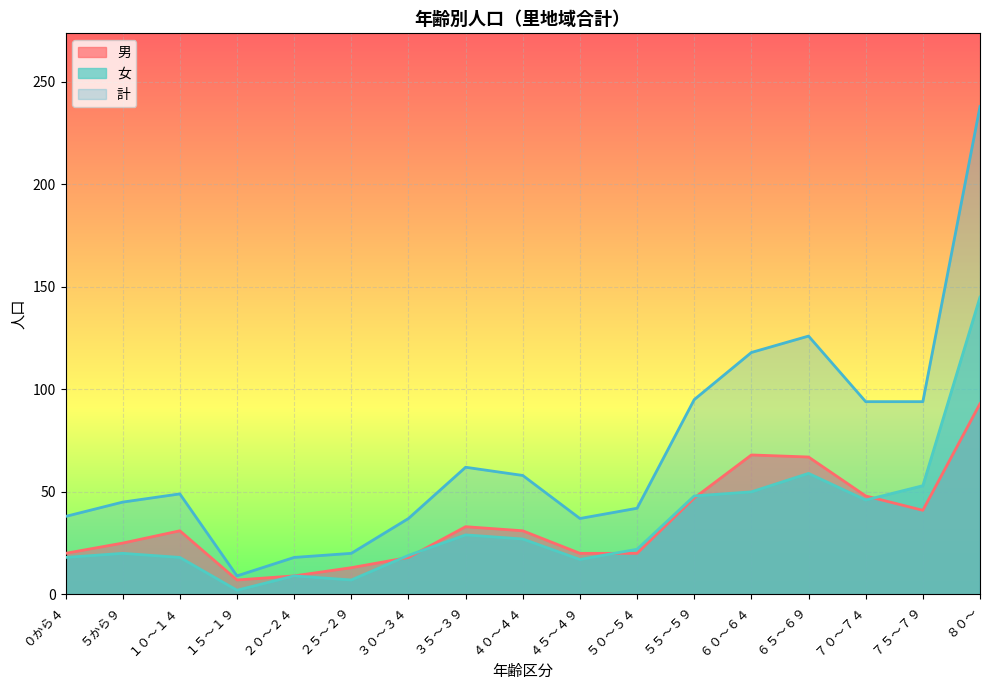

Between ０から４ and ７０～７４, which series saw the biggest shift?

計